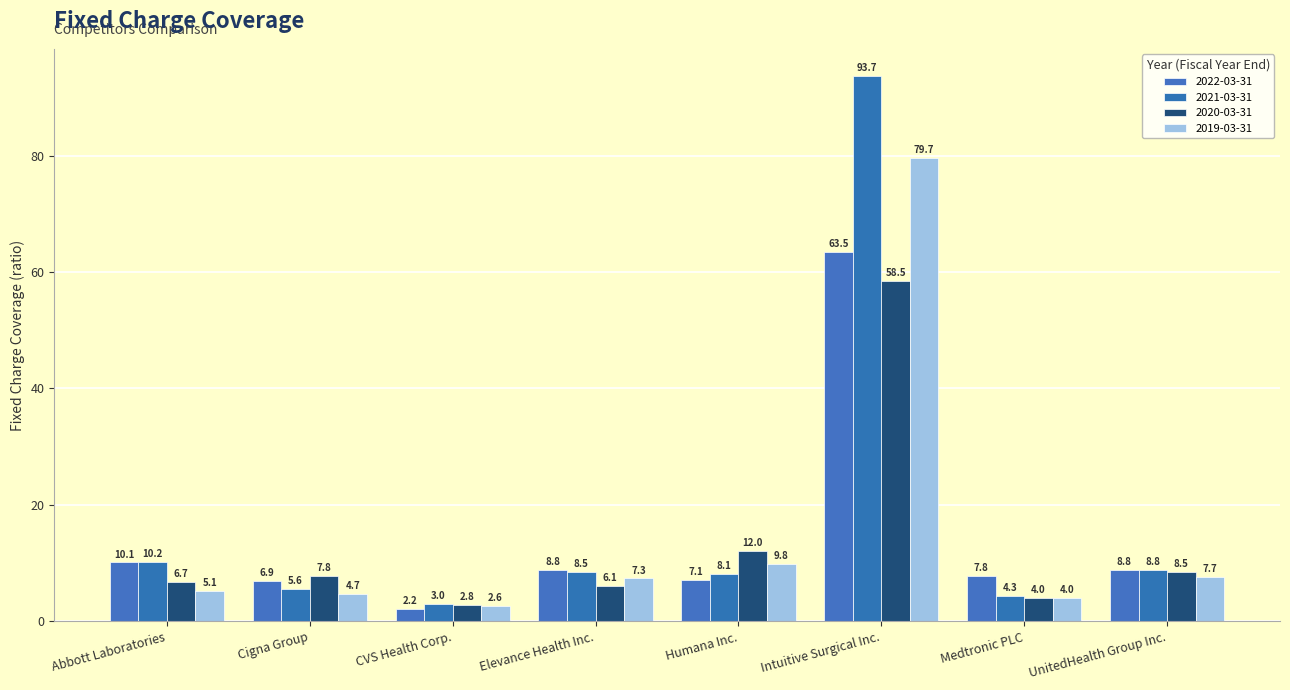

List the series in order of their overall mean, highest first.

2021-03-31, 2019-03-31, 2022-03-31, 2020-03-31